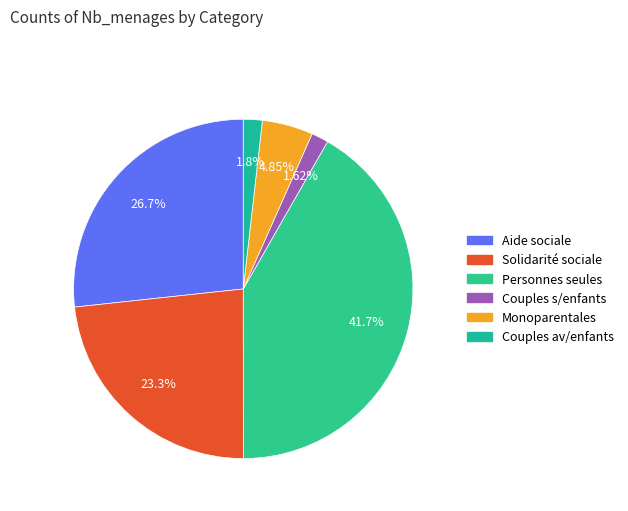

Does any single category account for the majority?

No